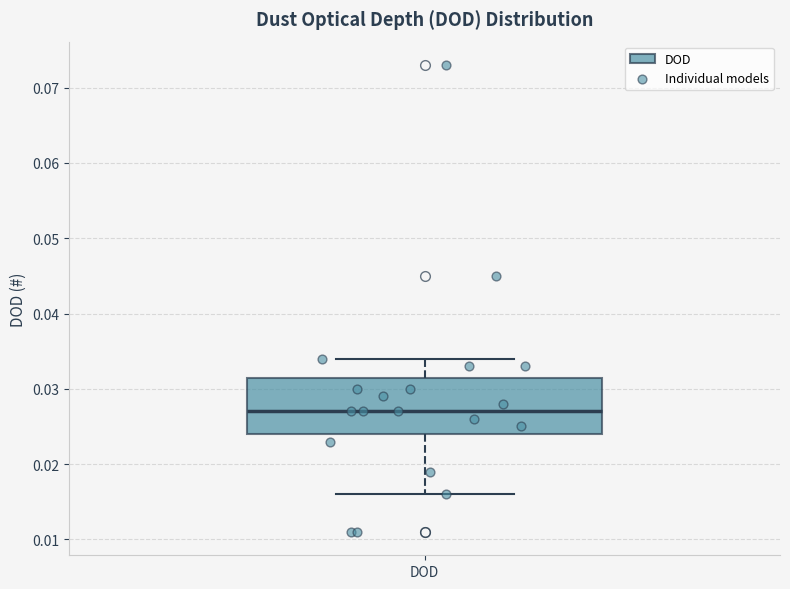

Read this box plot against the y-axis: the position of the median line, the range covered by the box, and the ends of both whiskers. The values are not printed on the chart, so give them approximately, as read against the axis.

median 0.027, box 0.024 to 0.032, whiskers 0.016 to 0.034